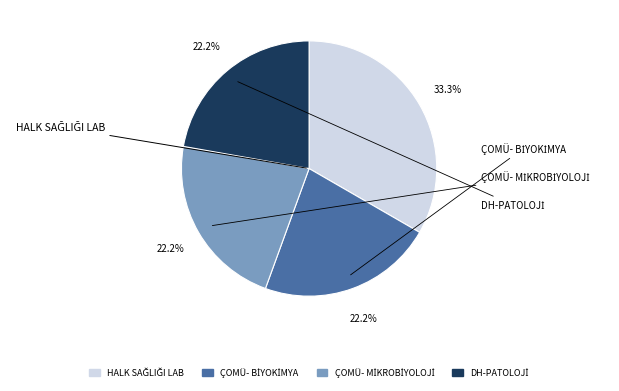

Does any single category account for the majority?

No